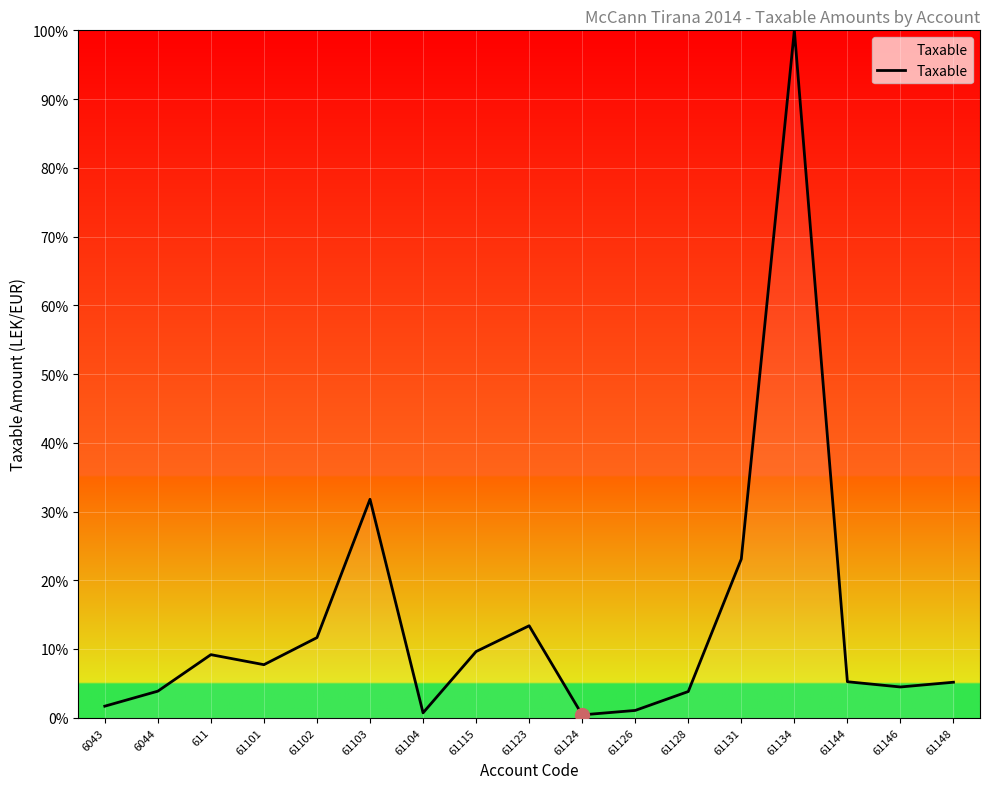

Where does the data first go above 5?

611